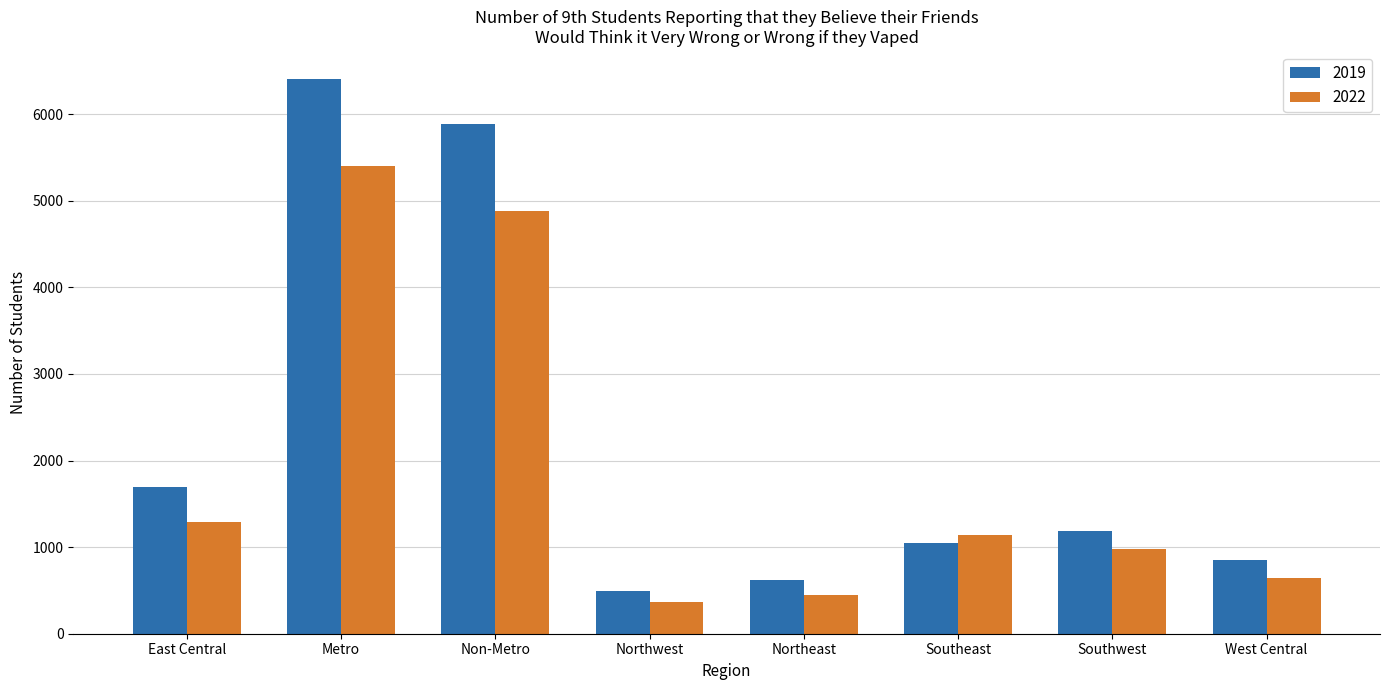

What is the total value across all series at Northeast?

1061